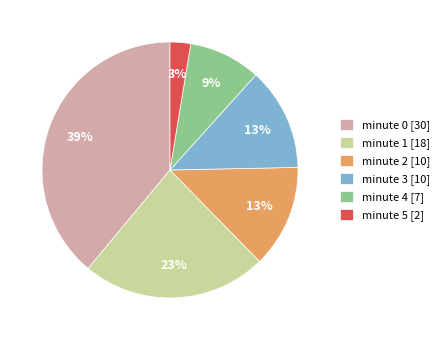

What is the smallest slice in the pie chart?

minute 5